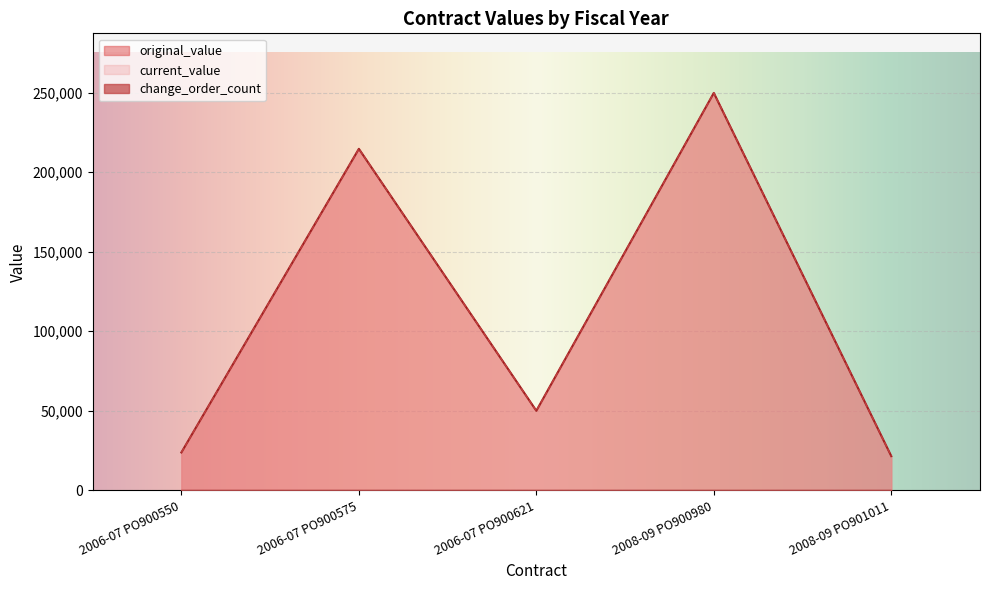

Which series has the widest spread of values?

original_value